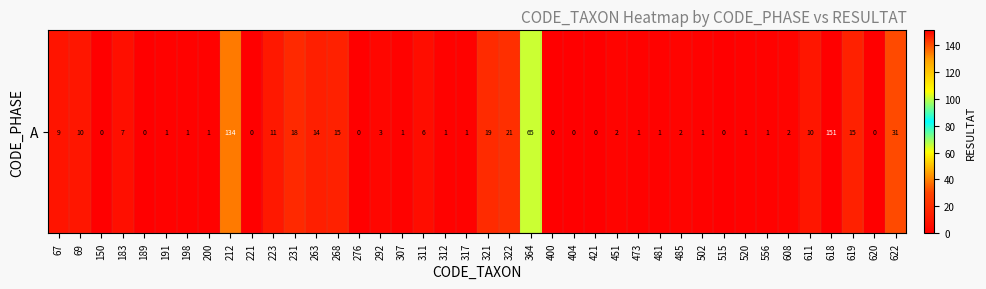

What is the change in value from 520 to 620?

-1